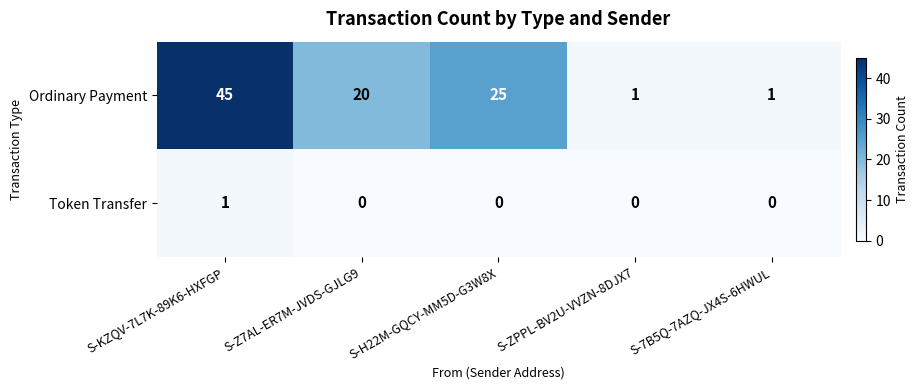

At which category is the sum across all series the highest?

S-KZQV-7L7K-89K6-HXFGP